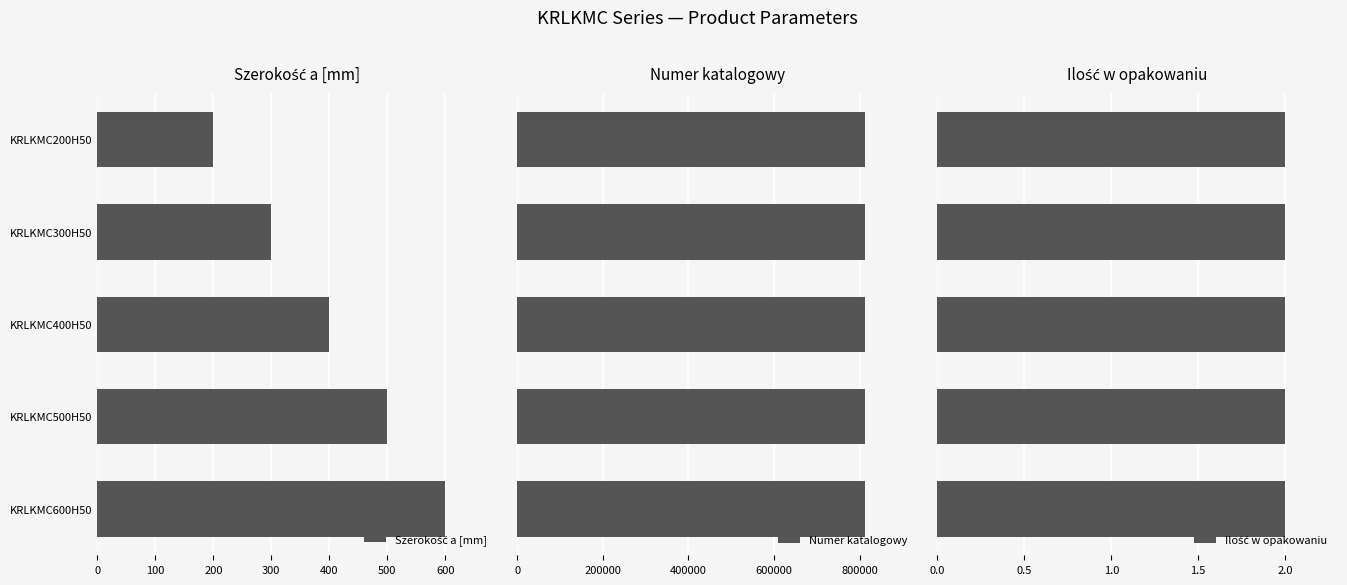

What is the highest value of the Numer katalogowy series?

813060